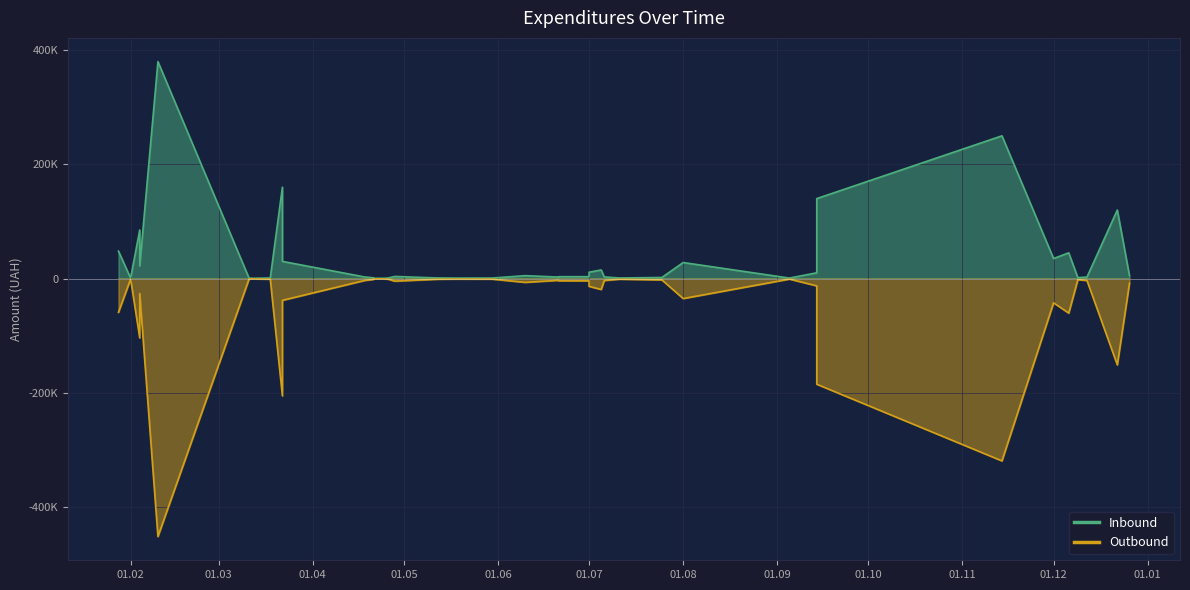

At which label does Outbound first exceed -3515?

01.02